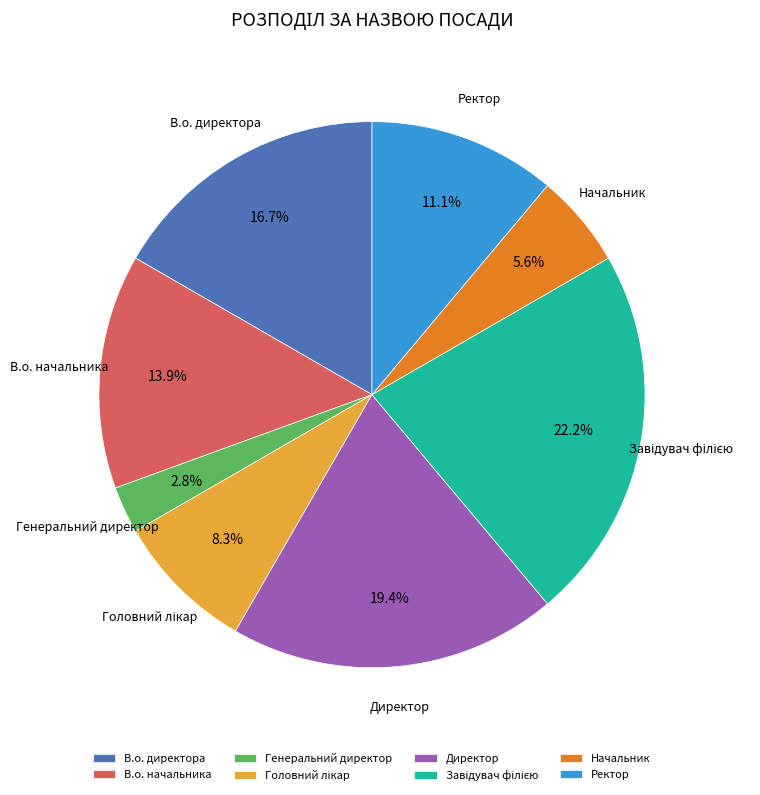

How much of the chart is everything except Ректор?

88.9%